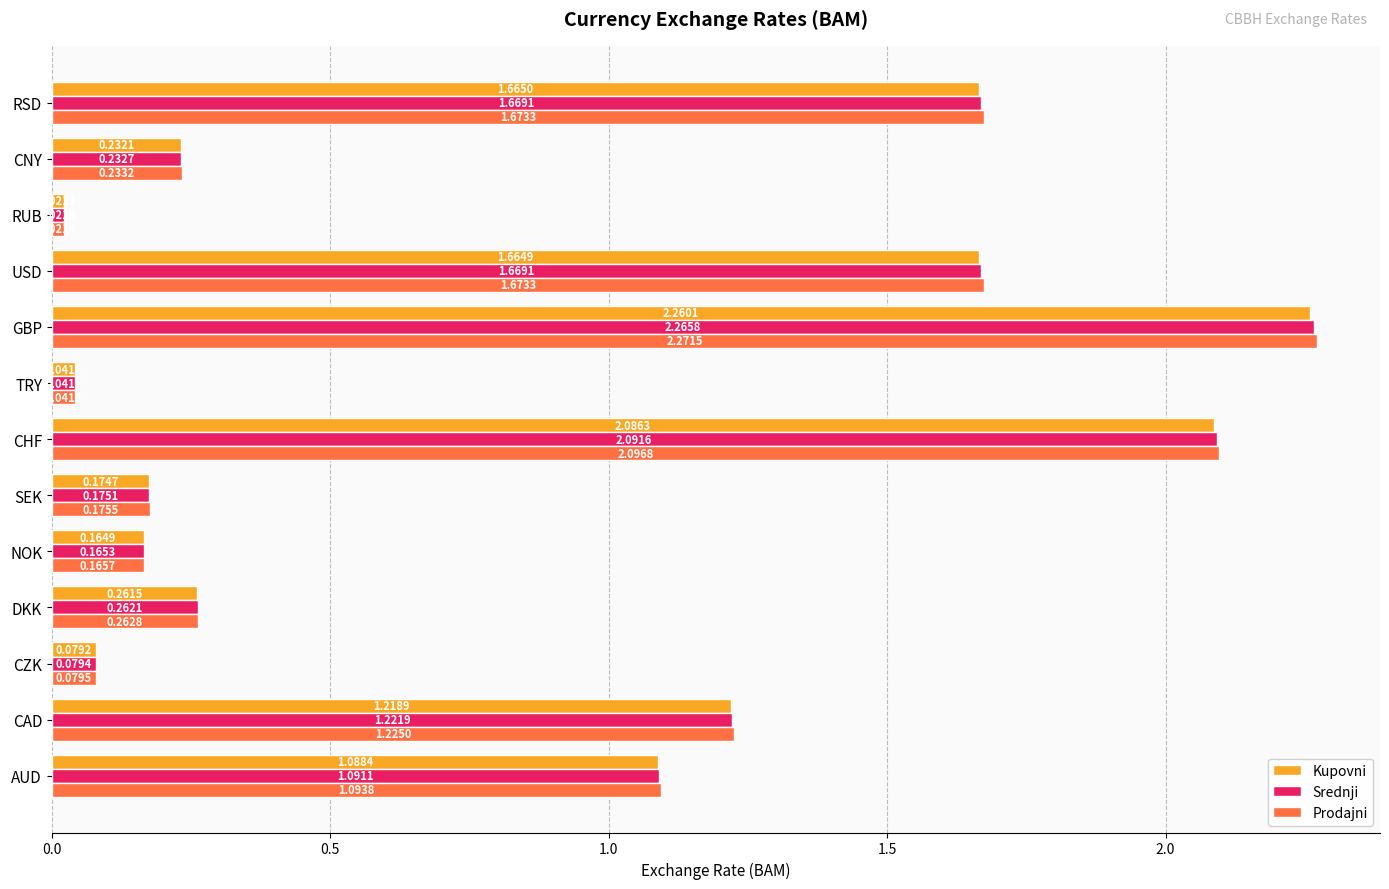

At which label is Srednji closest to 1?

AUD